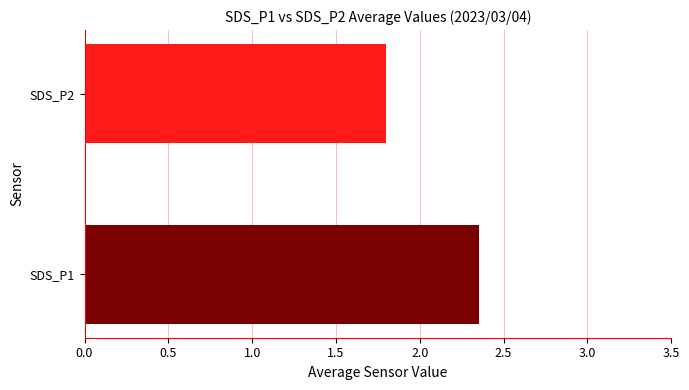

What is the approximate value of SDS_P1 at 00:01?

2.3